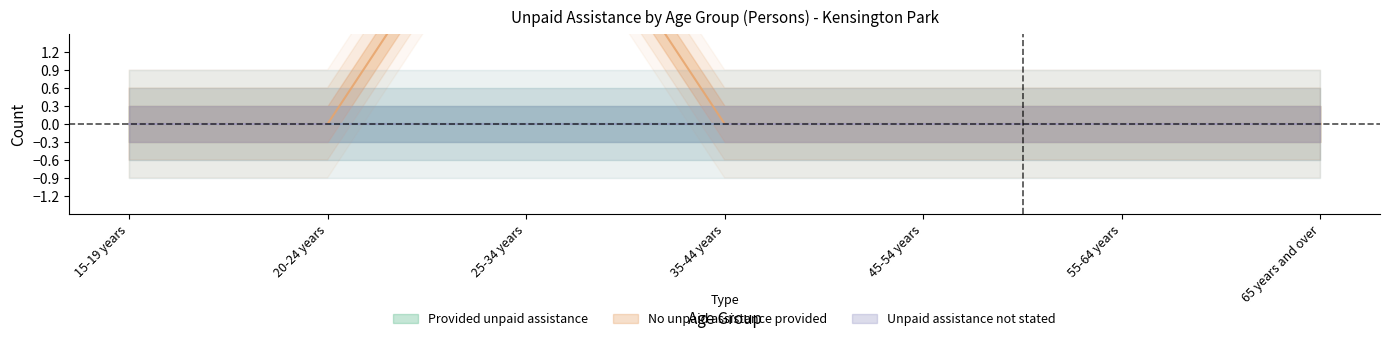

How many categories are shown in the chart?

7